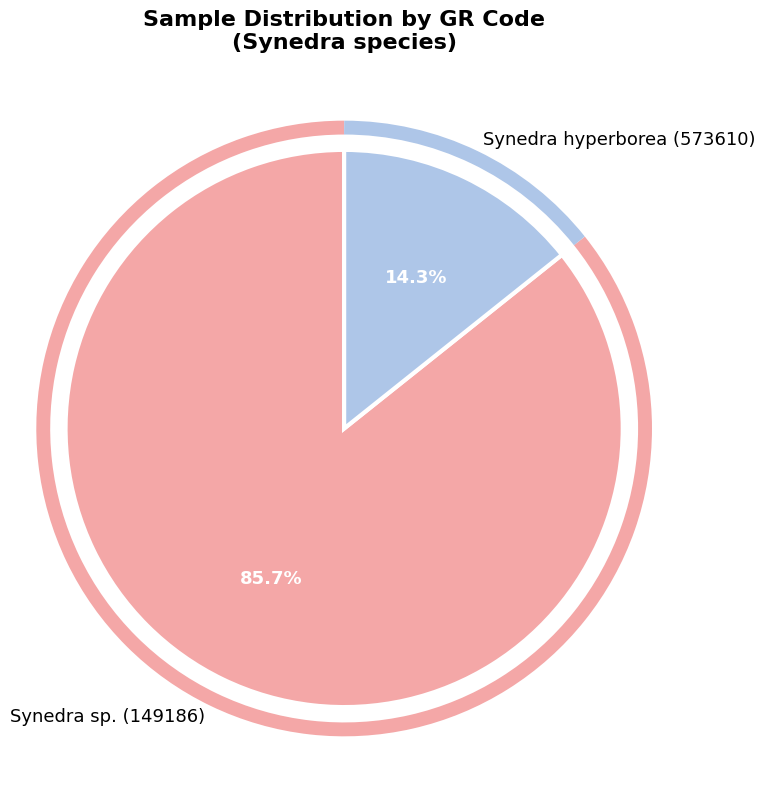

How many slices are in this pie chart?

2